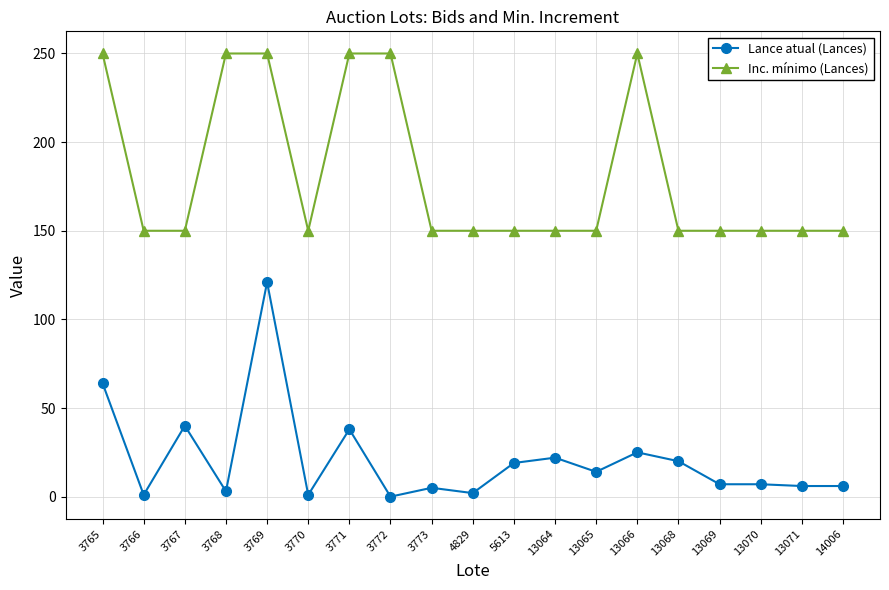

Between 3770 and 3772, which series saw the biggest shift?

Inc. mínimo (Lances)